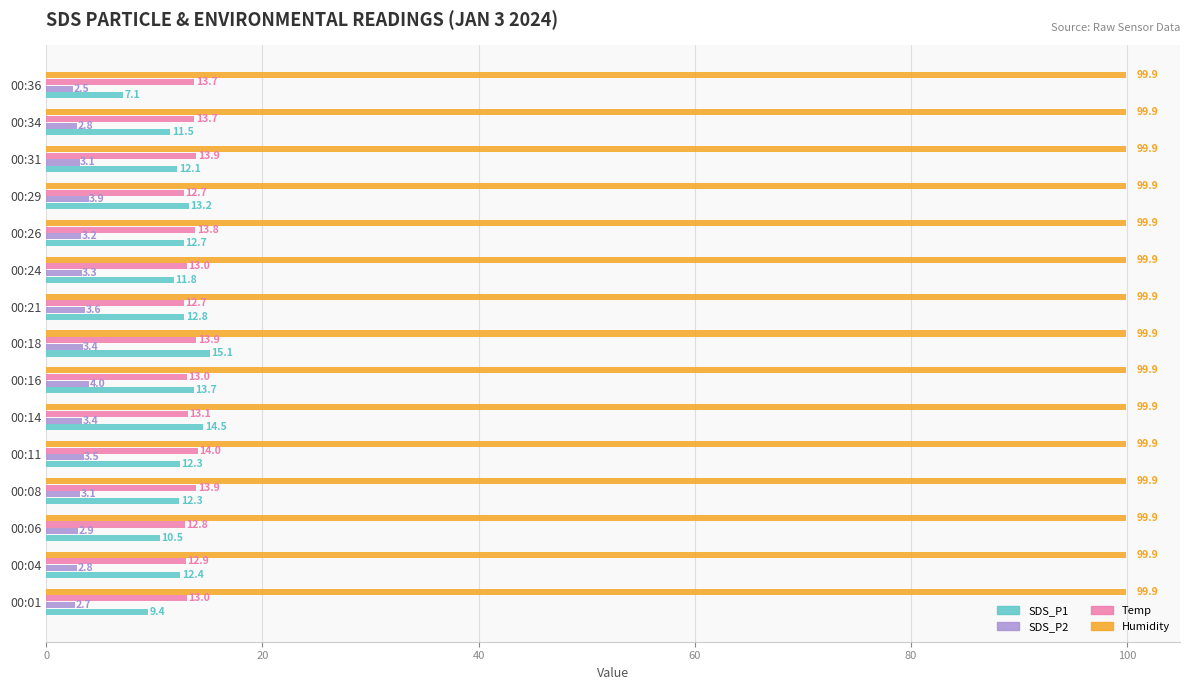

Rank the series by their maximum value, from lowest to highest.

SDS_P2, Temp, SDS_P1, Humidity